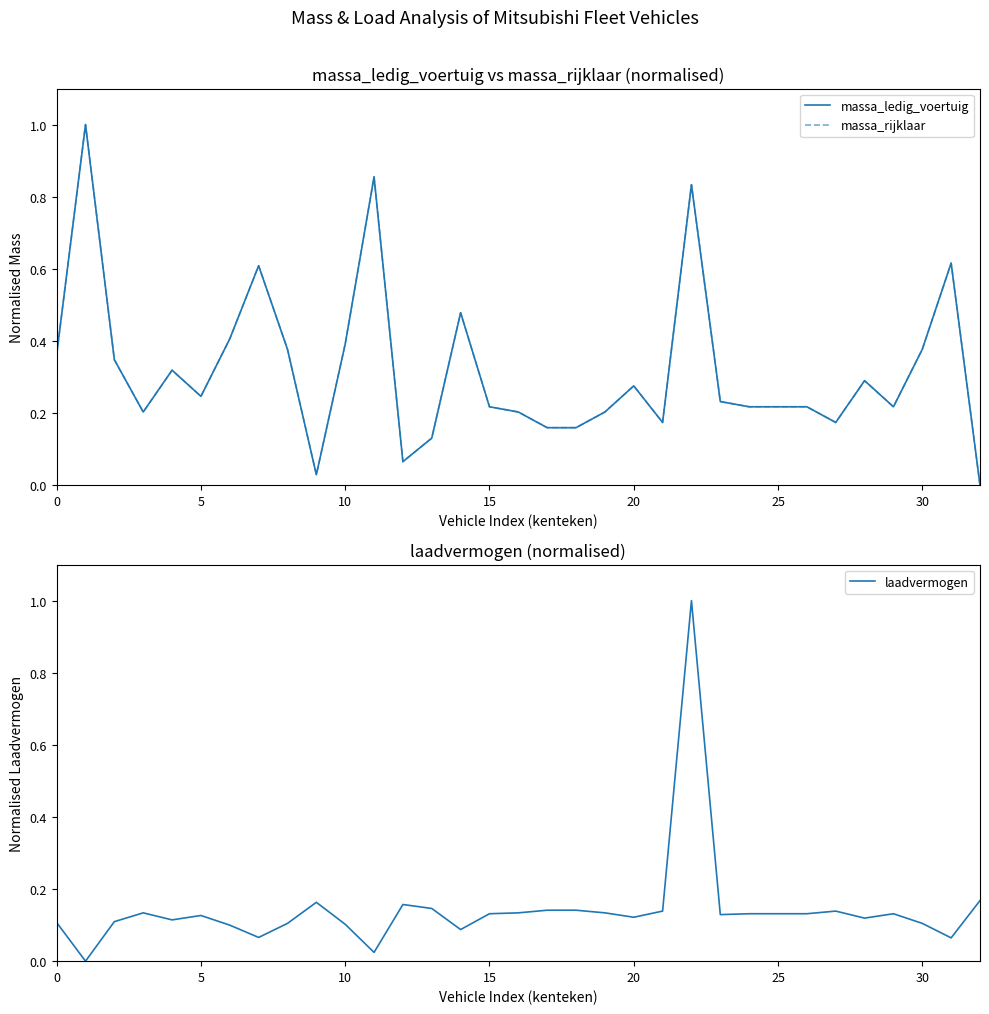

The value of laadvermogen at 20 is 0.0. True or false?

False